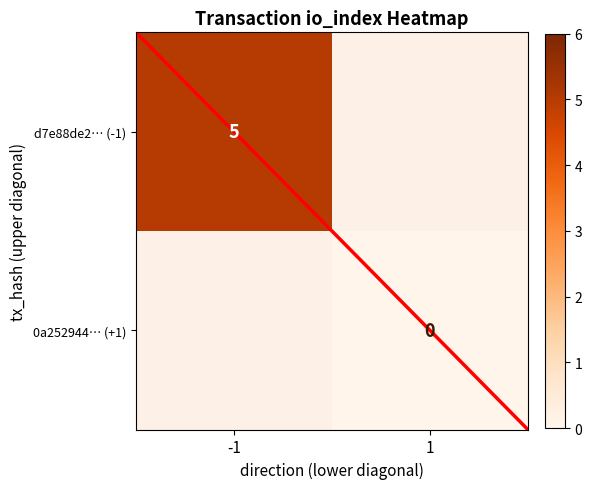

The d7e88de2… (-1) series shows 5 at -1. True or false?

True